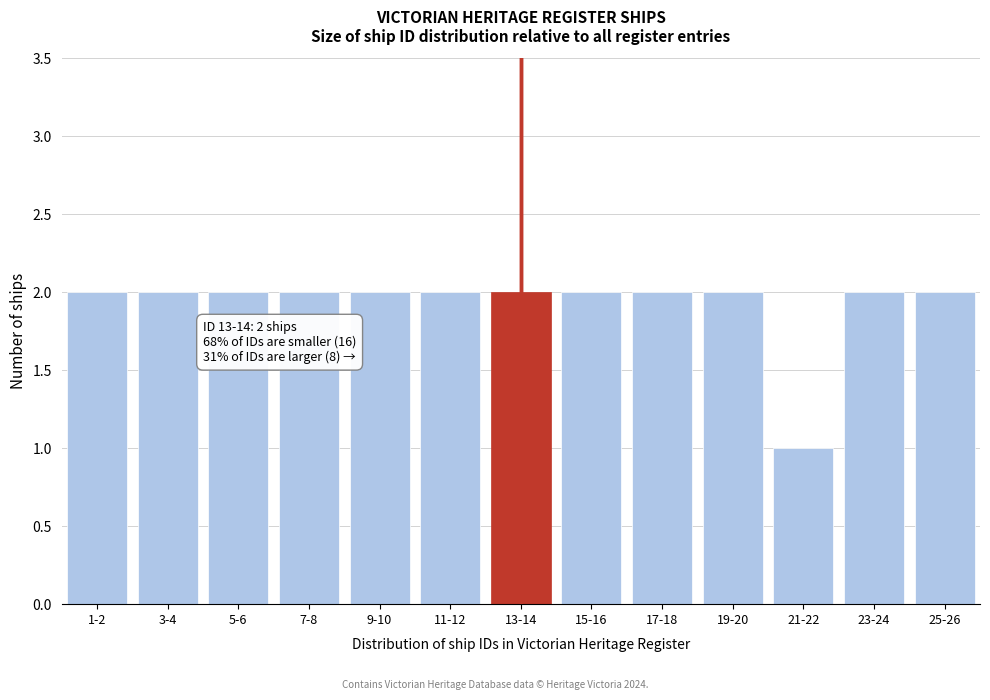

Reading left to right, transcribe all the data shown in this chart.

1-2=2	3-4=2	5-6=2	7-8=2	9-10=2	11-12=2	13-14=2	15-16=2	17-18=2	19-20=2	21-22=1	23-24=2	25-26=2